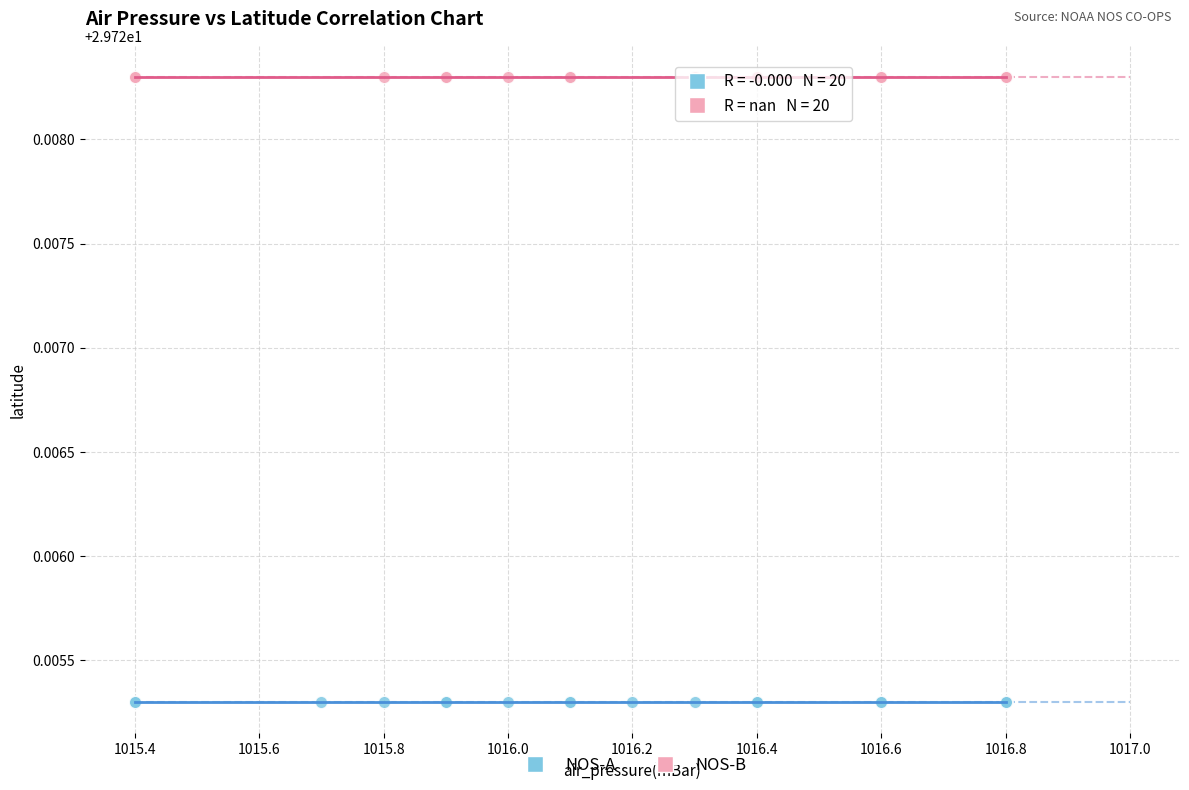

Which series reaches the minimum Y coordinate?

NOS-A